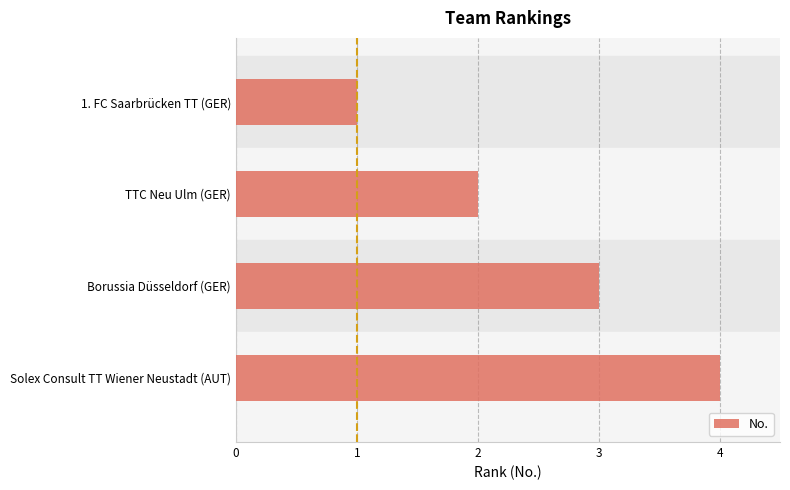

Is it true that the value at Borussia Düsseldorf (GER) is 3?

True